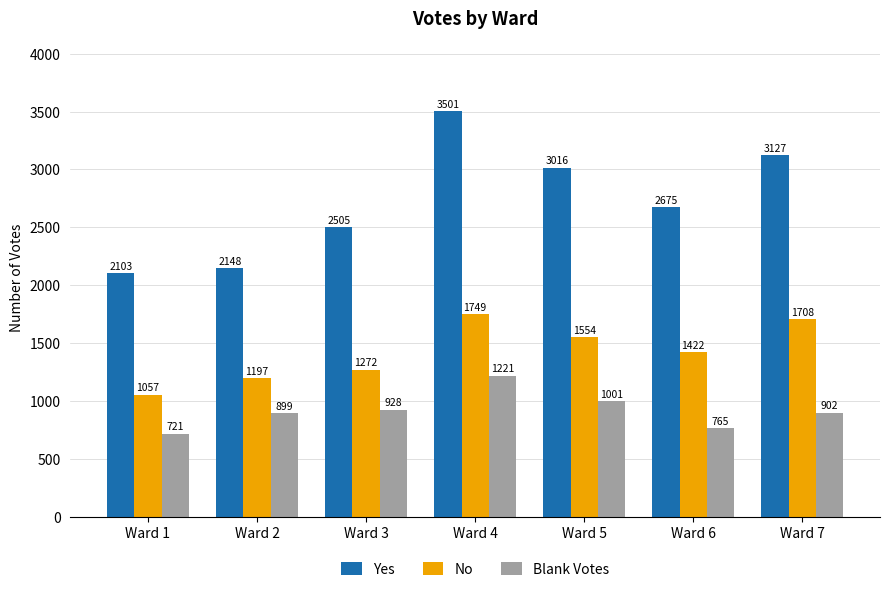

The value of Yes at Ward 2 is 2148. True or false?

True